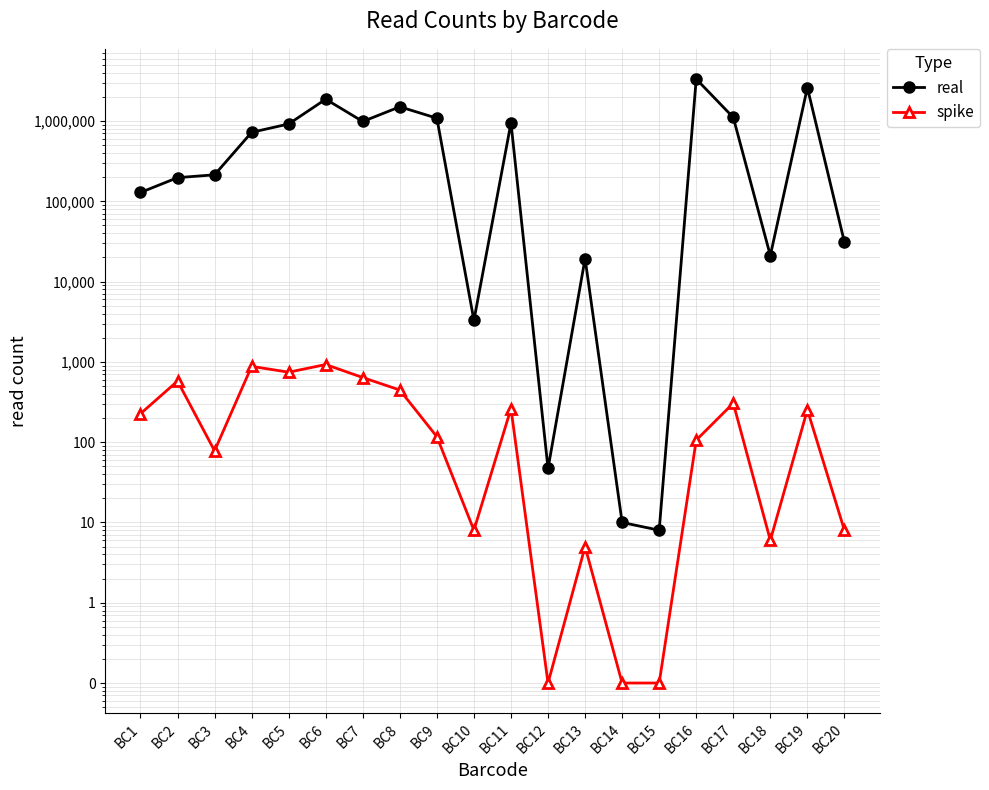

At BC5, list the series in order from smallest to largest.

spike, real